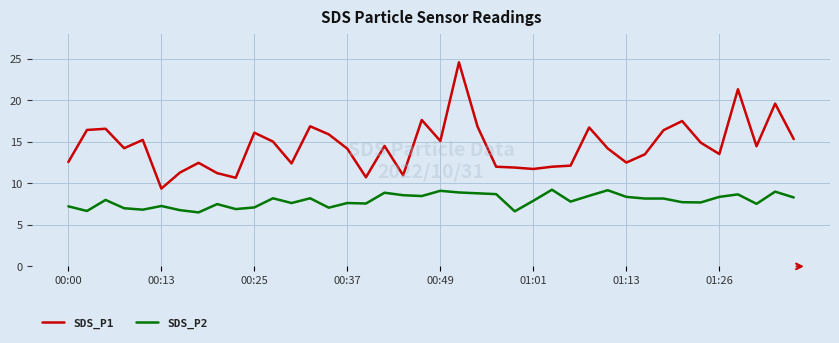

List the series in order of their overall mean, highest first.

SDS_P1, SDS_P2